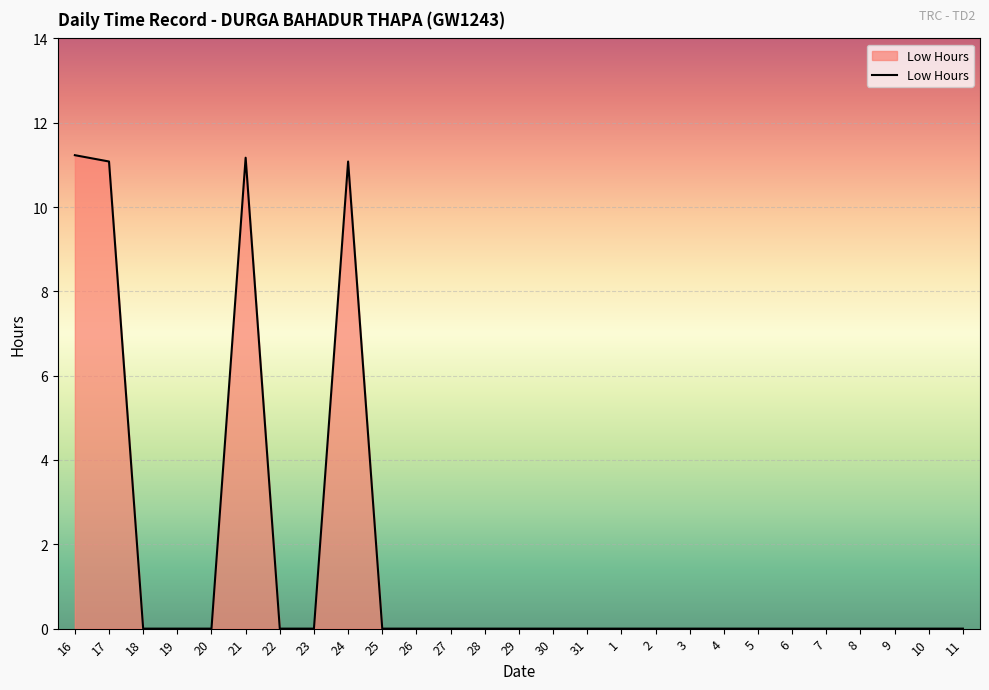

What is the greatest value displayed?

11.2